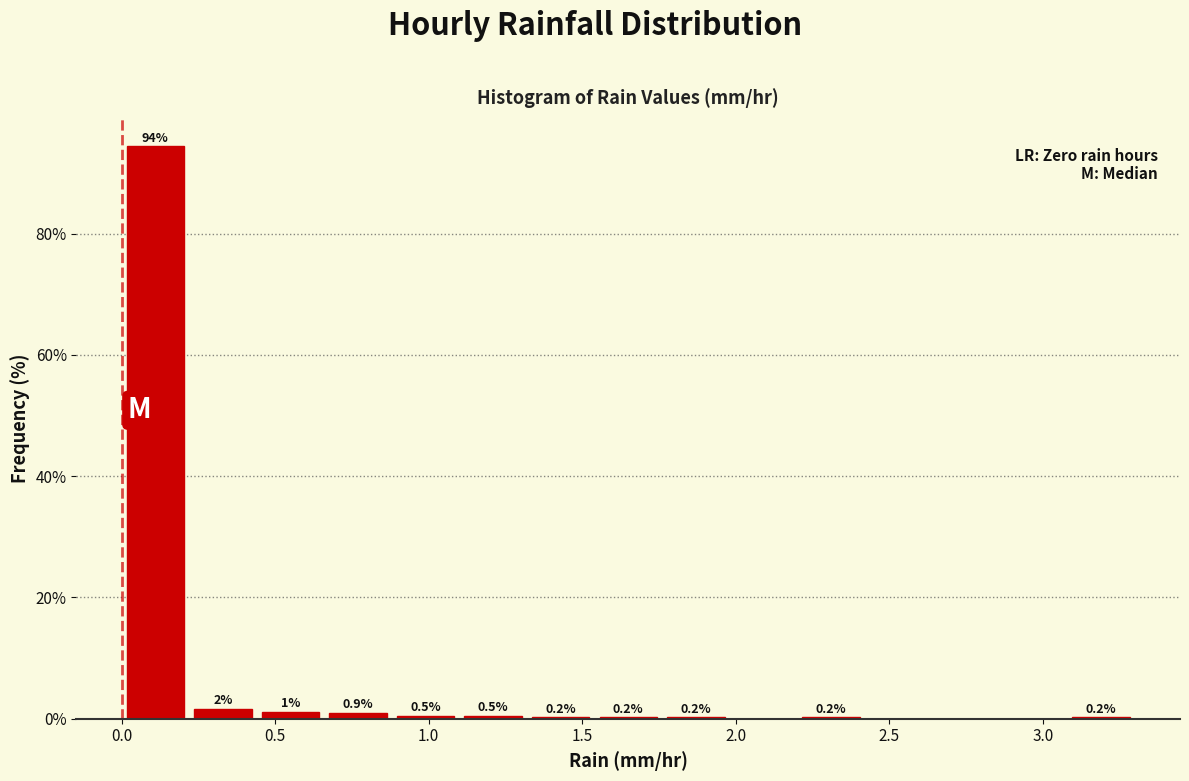

Which range on the x-axis has the tallest bar?

0.00 to 0.22